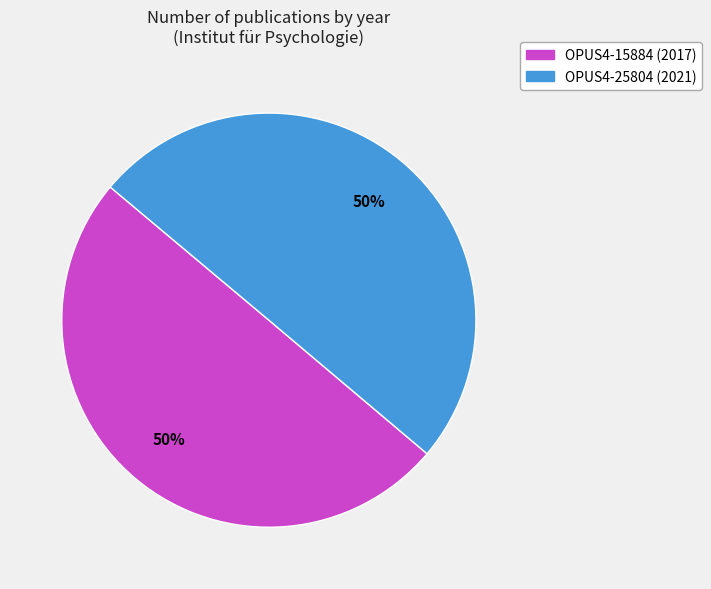

Approximately how many times larger is the value at OPUS4-15884 (2017) compared to OPUS4-25804 (2021)?

1.0